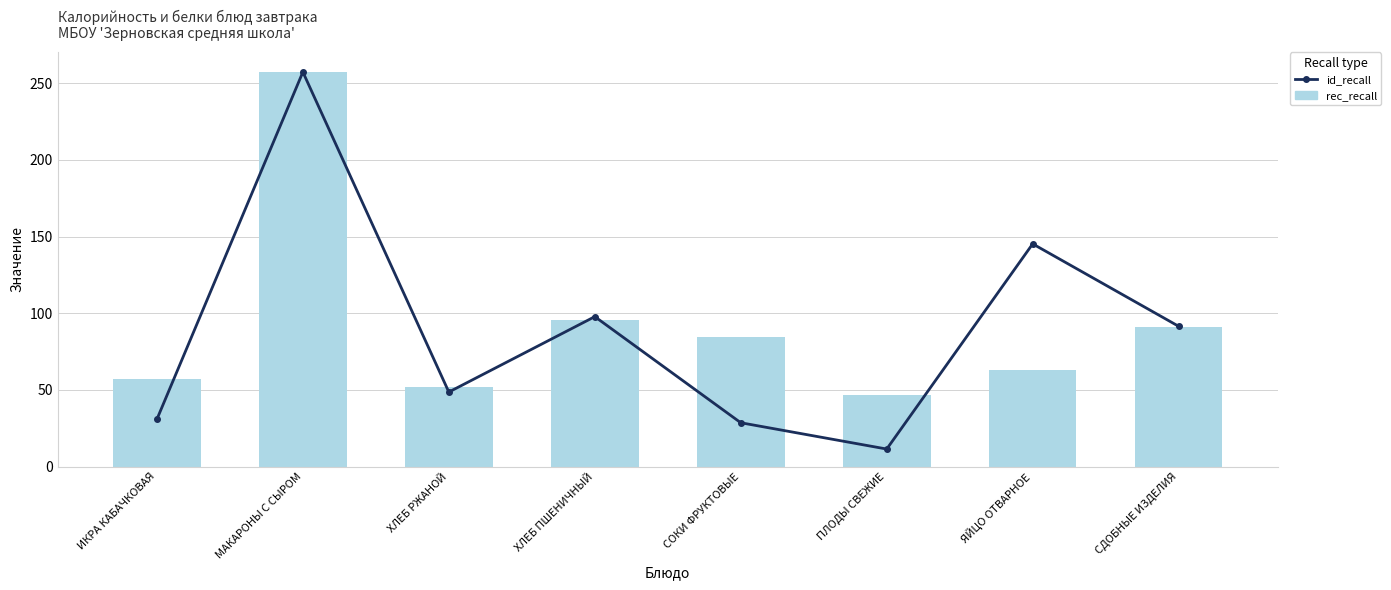

The id_recall series shows 6.4 at ПЛОДЫ СВЕЖИЕ. True or false?

False